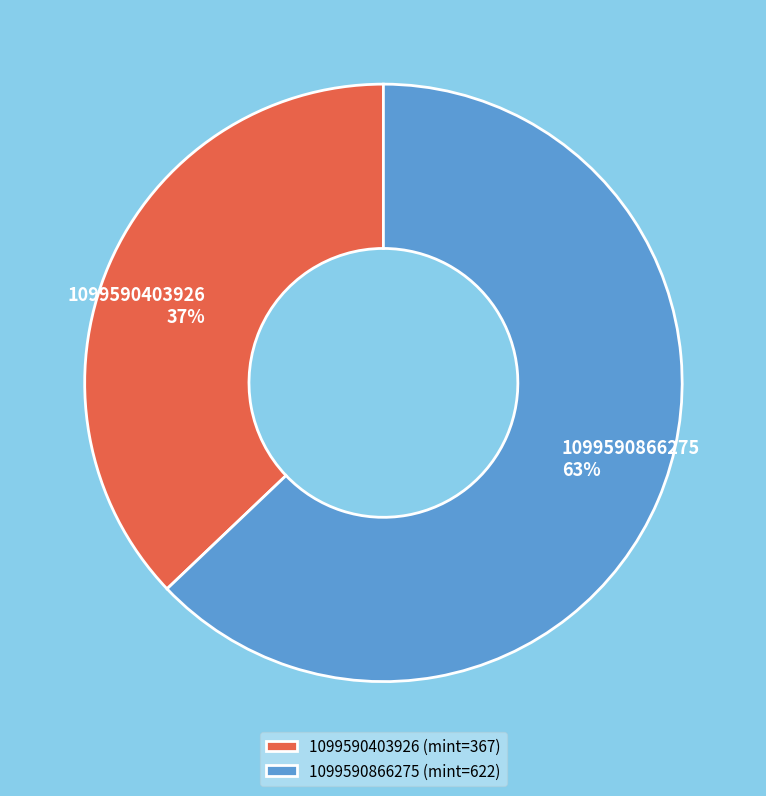

Which slice is the smallest?

1099590403926